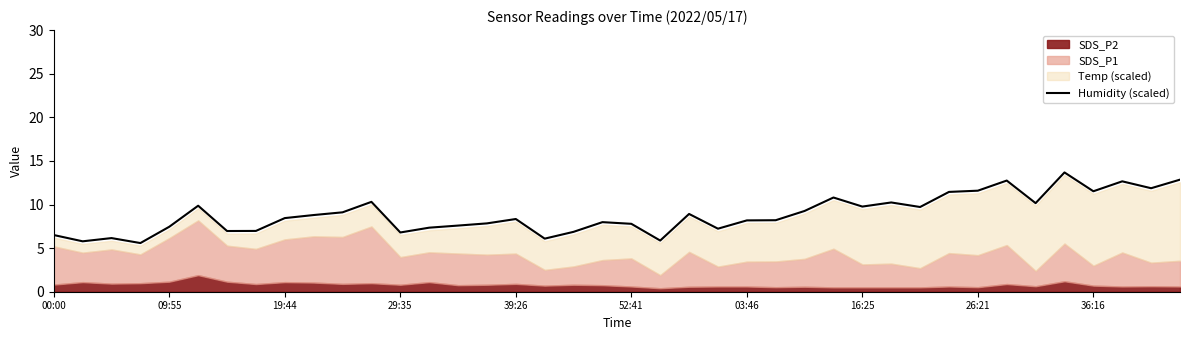

How many lines are shown in the chart?

1